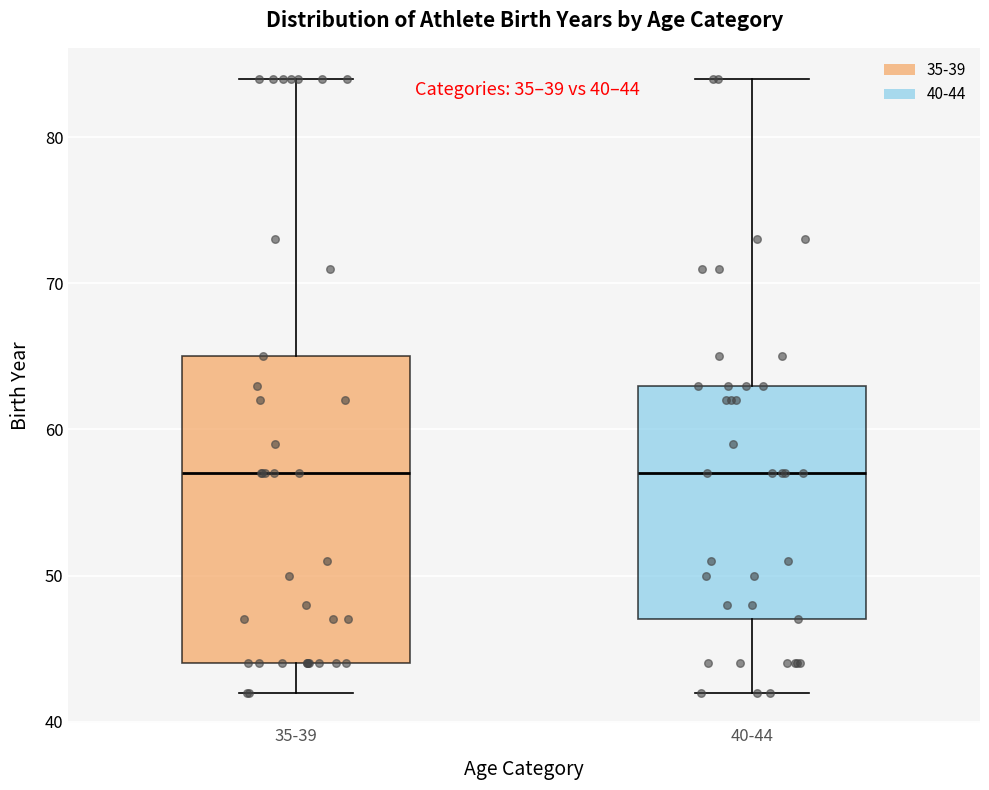

Which box is the tallest, from its lower edge to its upper edge?

35-39